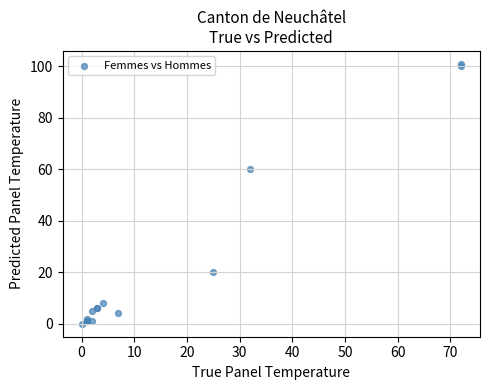

What Y value in the scatter plot is closest to 50?

60